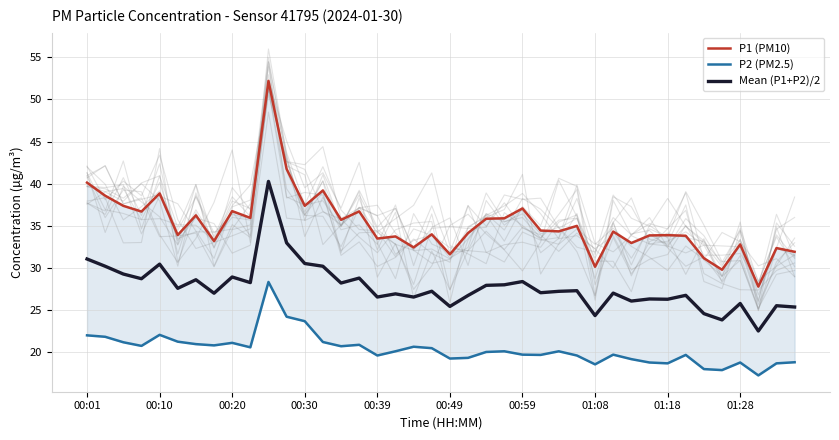

Reading left to right, transcribe all the data shown in this chart.

P1 (PM10): 40.1	38.6	37.4	36.7	38.9	33.9	36.2	33.2	36.8	36.0	52.2	41.8	37.4	39.2	35.7	36.7	33.5	33.8	32.5	34.0	31.6	34.1	35.9	35.9	37.1	34.5	34.4	35.0	30.1	34.3	33.0	33.9	33.9	33.8	31.2	29.8	32.8	27.8	32.4	31.9
P2 (PM2.5): 22.0	21.9	21.2	20.8	22.1	21.3	21.0	20.8	21.1	20.6	28.4	24.2	23.7	21.2	20.7	20.9	19.6	20.1	20.7	20.5	19.3	19.4	20.1	20.1	19.7	19.7	20.1	19.6	18.6	19.7	19.2	18.8	18.7	19.7	18.0	17.9	18.8	17.3	18.7	18.8
Mean (P1+P2)/2: 31.1	30.2	29.3	28.7	30.5	27.6	28.6	27.0	28.9	28.3	40.3	33.0	30.5	30.2	28.2	28.8	26.6	26.9	26.6	27.2	25.4	26.8	28.0	28.0	28.4	27.1	27.2	27.3	24.4	27.0	26.1	26.3	26.3	26.8	24.6	23.9	25.8	22.5	25.5	25.4